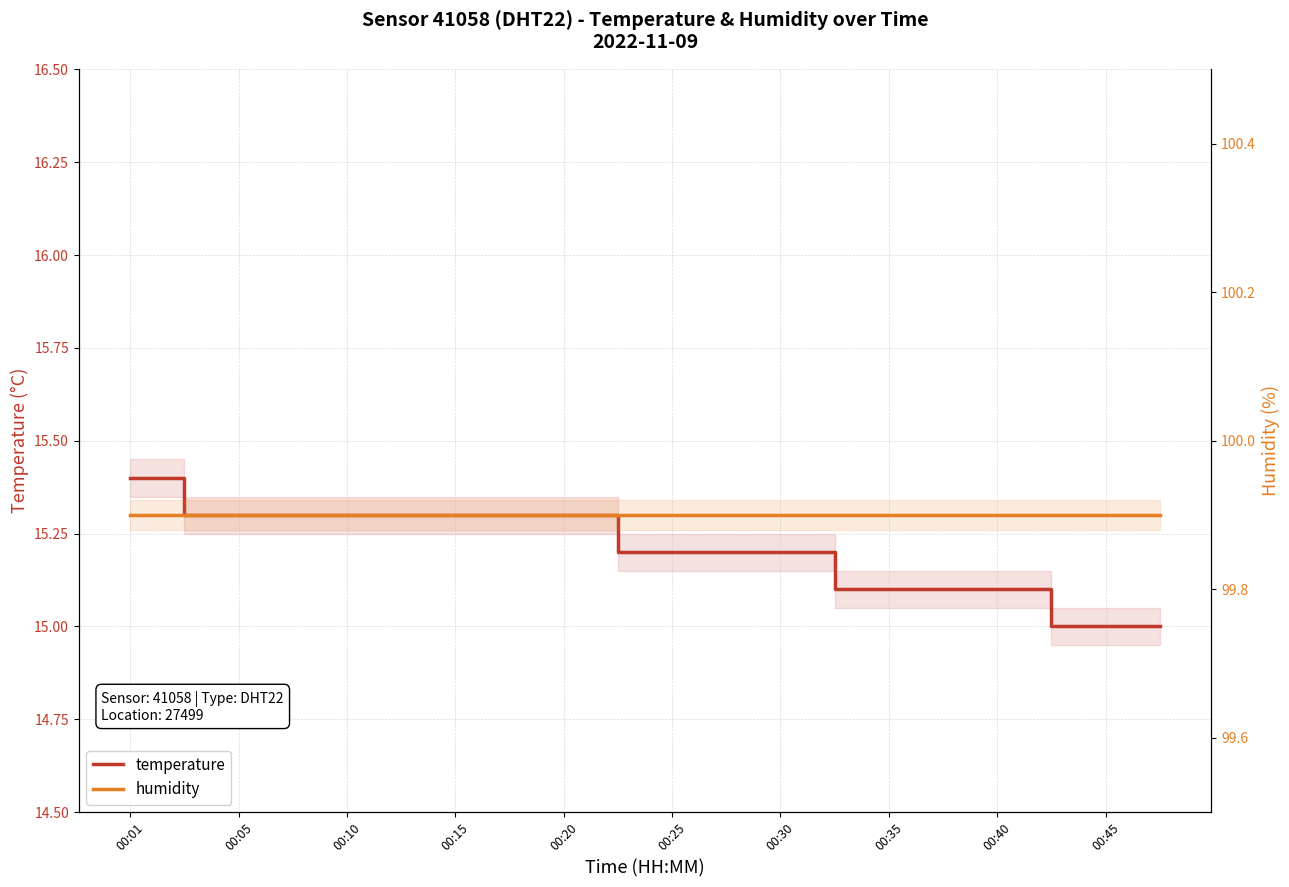

Which has a higher value, 00:35 or 00:10?

00:10